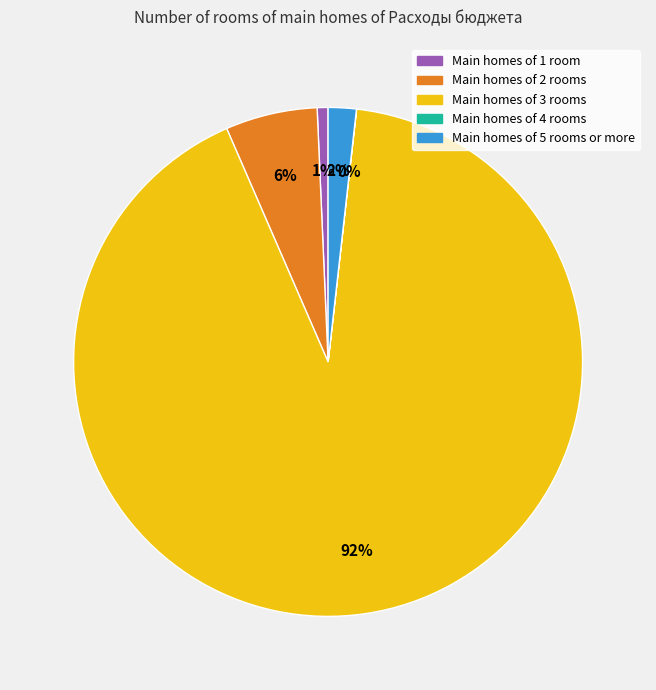

To the nearest percent, what percentage of the pie is Main homes of 1 room?

1%